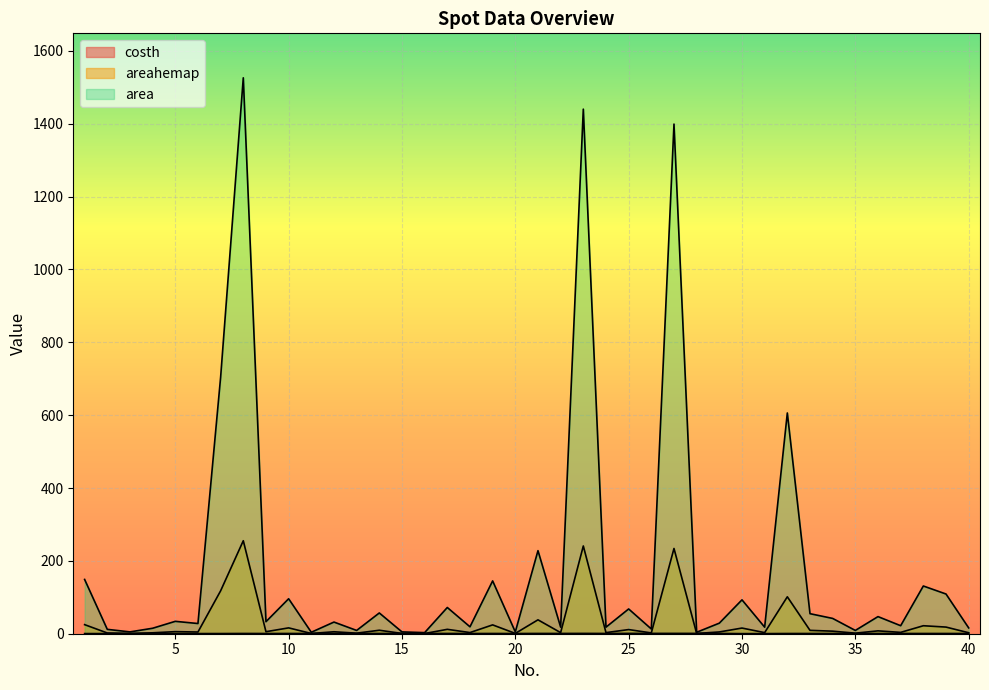

The value of area at 25 is 68.0. True or false?

True